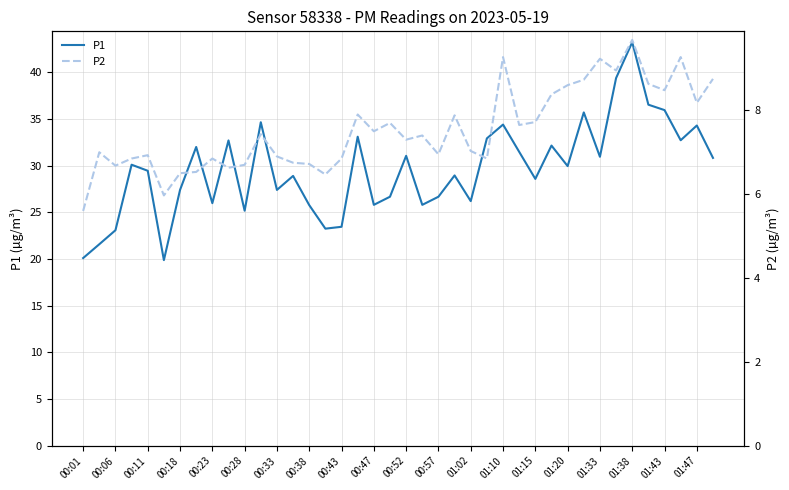

The P1 series shows 26.0 at 00:23. True or false?

True